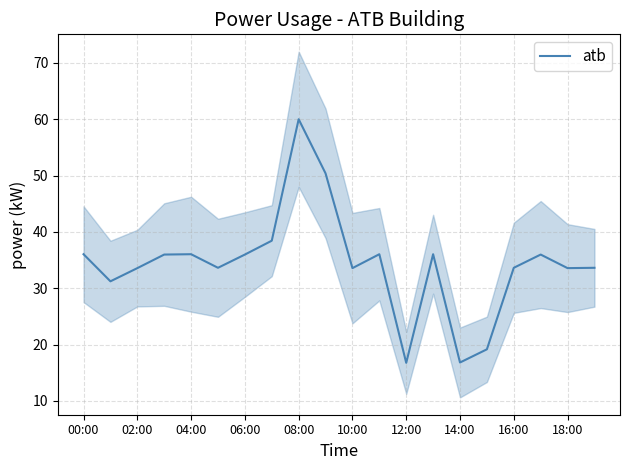

How many interior local valleys (lower than both neighbors) does the data have?

6